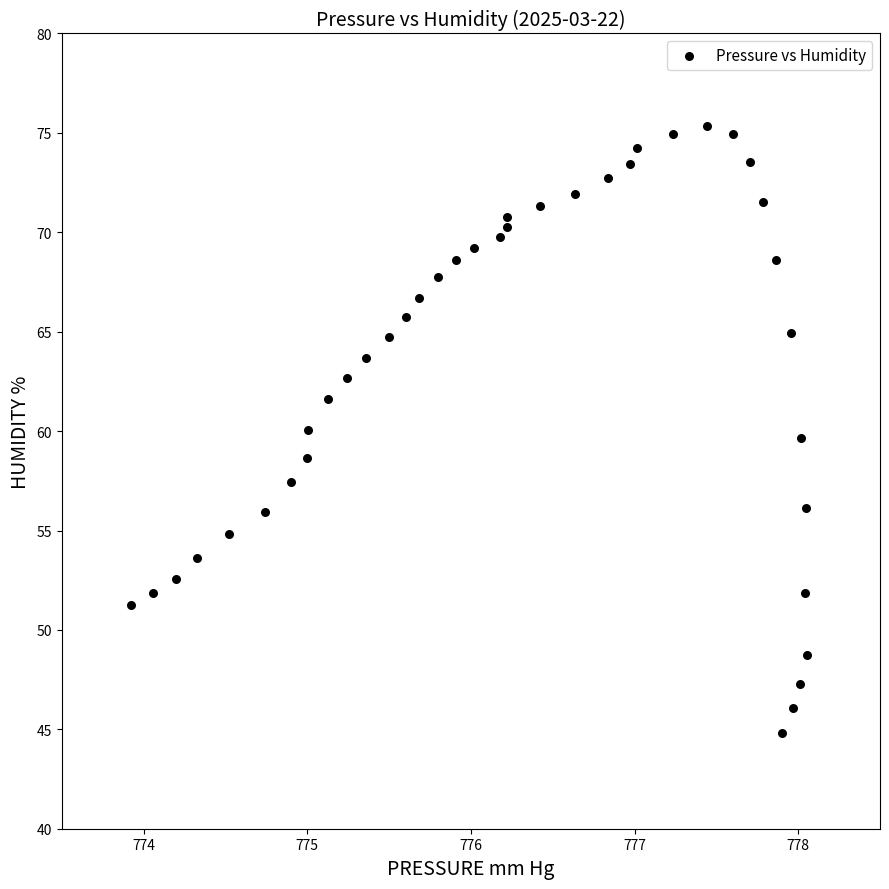

What is the range of Y values (max minus min)?

30.5